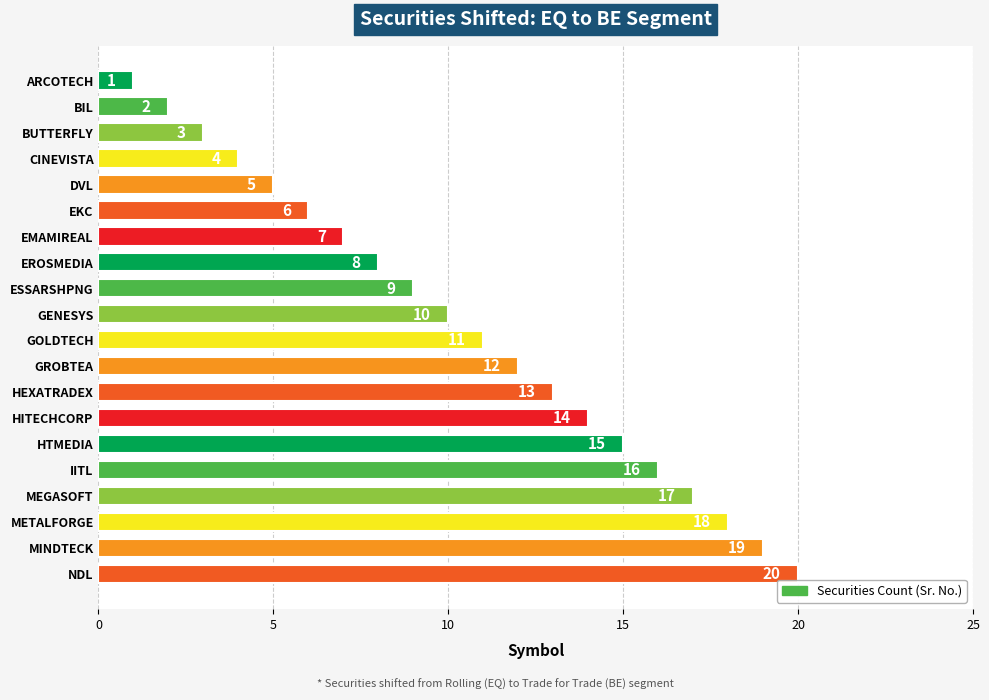

At which label is the value closest to 10?

GENESYS